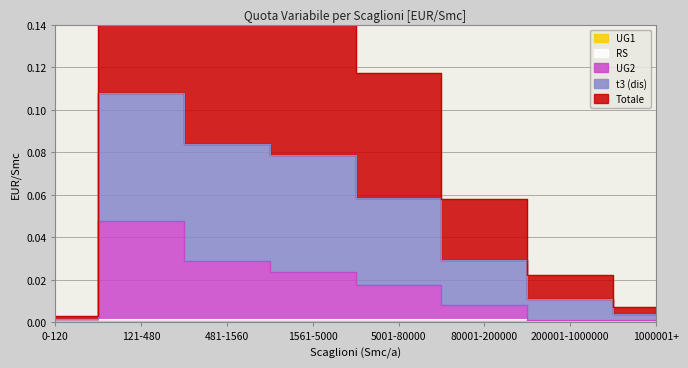

Reading left to right, transcribe all the data shown in this chart.

t3 (dis): 0.0	0.1	0.1	0.1	0.1	0.0	0.0	0.0
UG2: 0.0	0.0	0.0	0.0	0.0	0.0	0.0	0.0
RS: 0.0	0.0	0.0	0.0	0.0	0.0	0.0	0.0
UG1: 0.0	0.0	0.0	0.0	0.0	0.0	0.0	0.0
Totale: 0.0	0.2	0.2	0.2	0.1	0.1	0.0	0.0